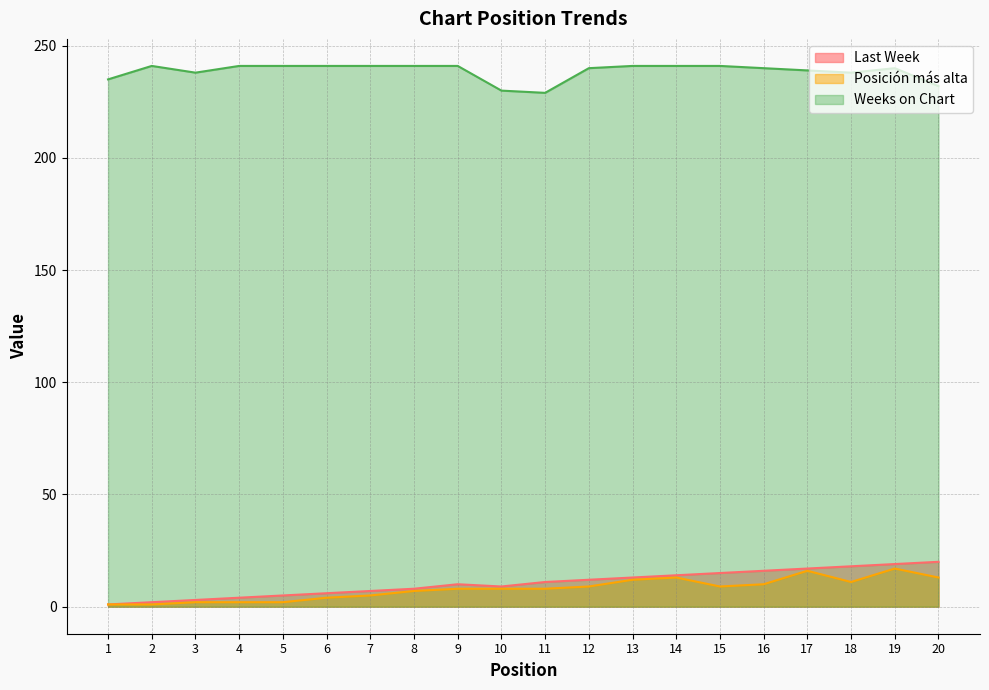

What is the approximate value of Posición más alta at 13?

12